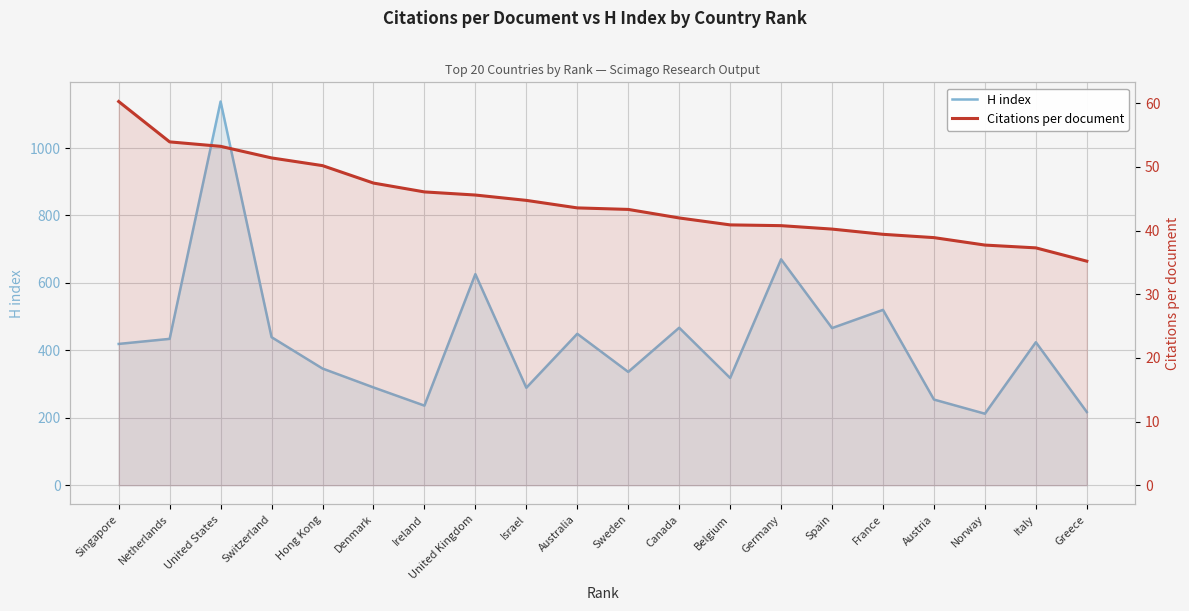

What are all the series names shown in the legend?

H index, Citations per document